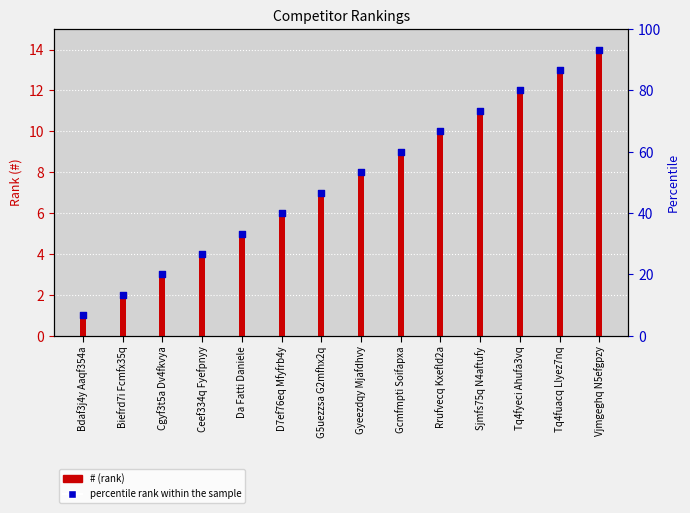

What is the ratio of the value at Gyeezdqy Mjafdhvy to the value at Tq4fuacq Llyez7nq?

0.6